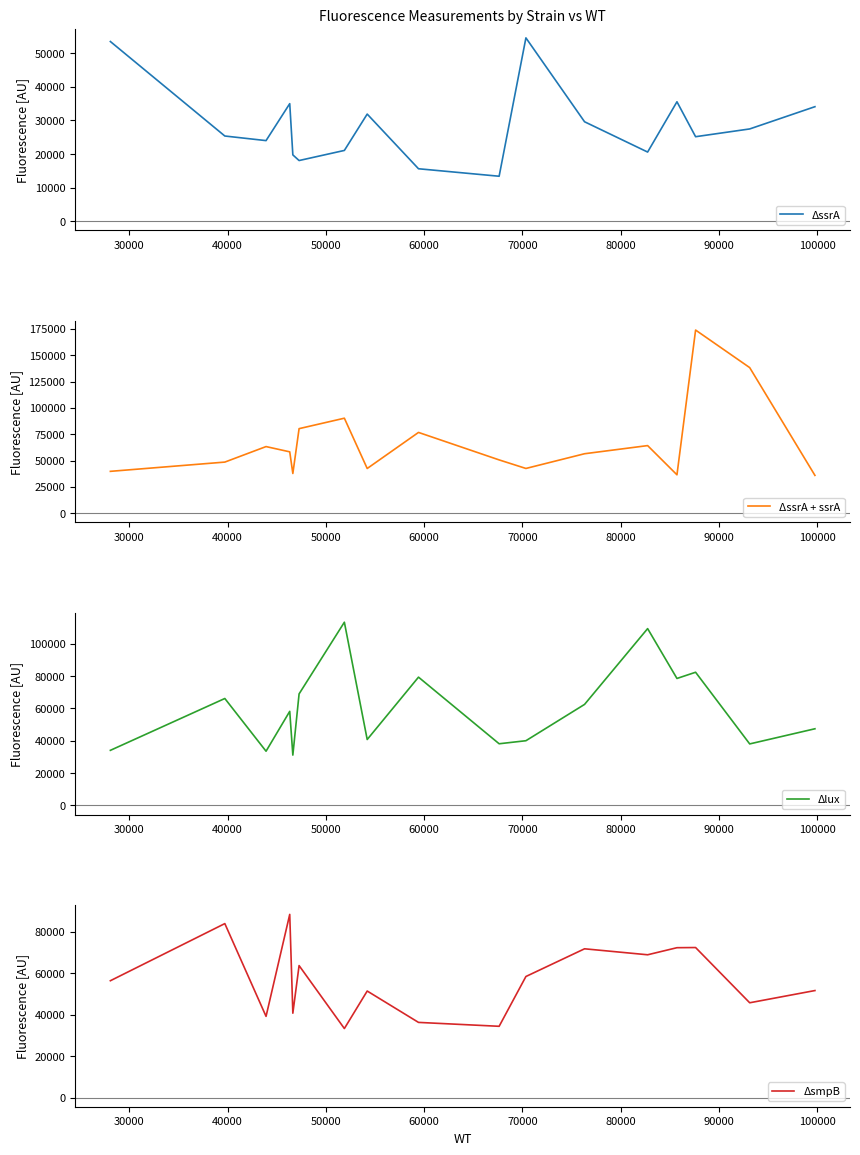

True or false: Δlux and ΔssrA cross at least once.

True